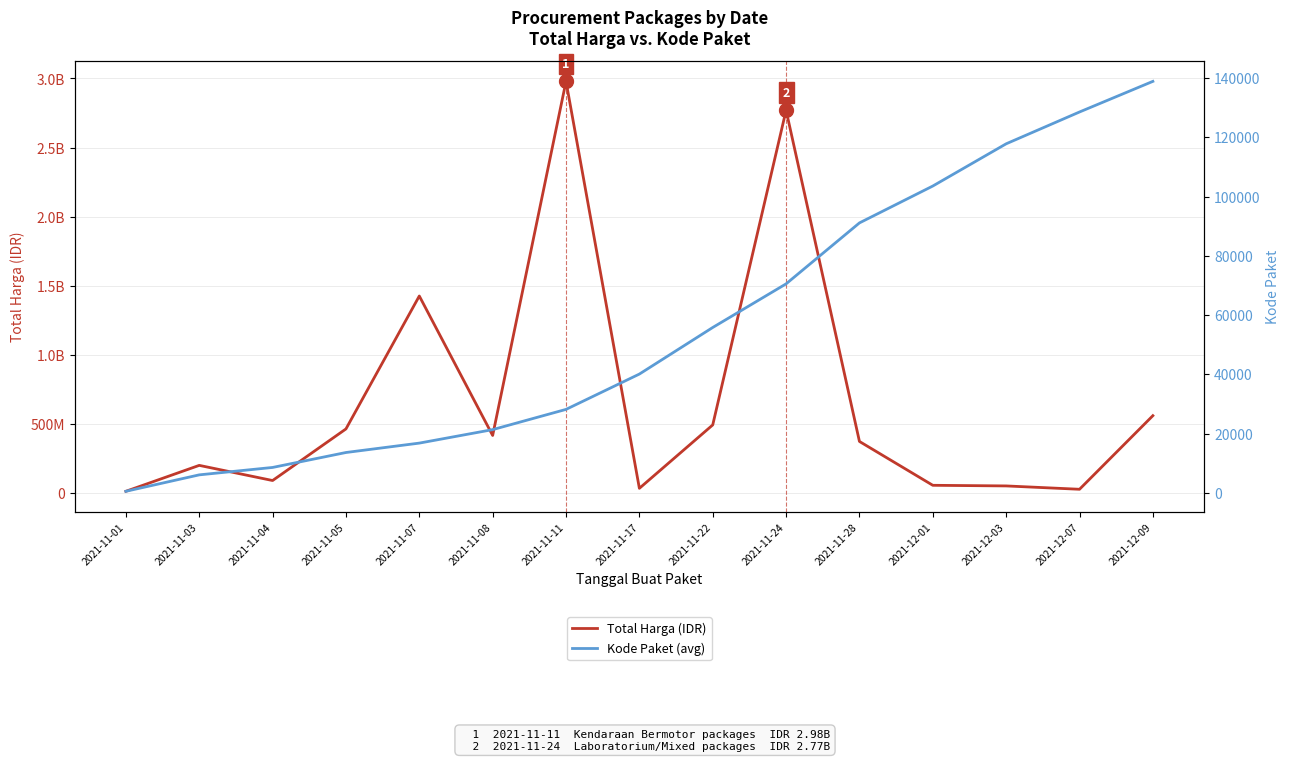

At which label is Total Harga (IDR) closest to 1495875370?

2021-11-07